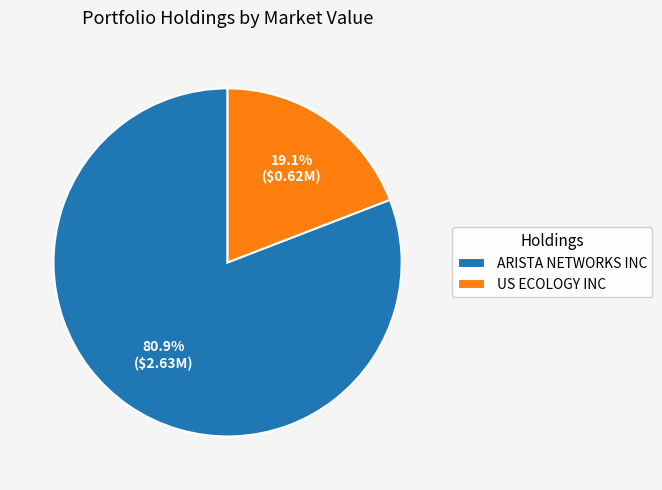

Count the number of slices in the pie.

2